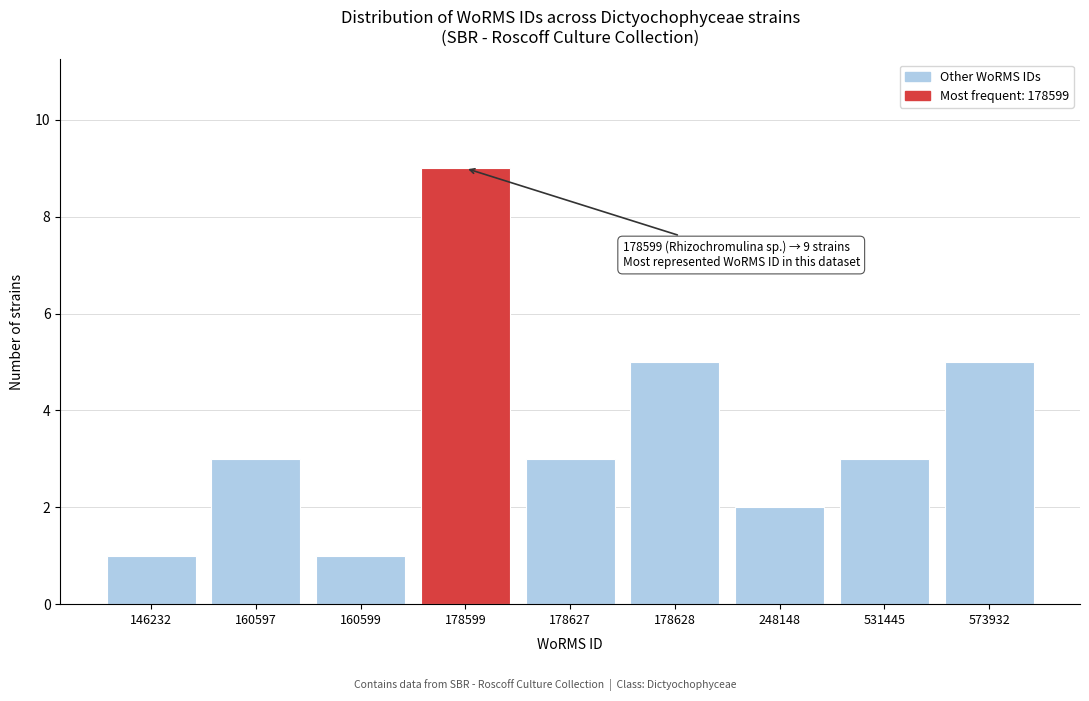

Reading left to right, list all the values displayed in this chart.

1	3	1	9	3	5	2	3	5